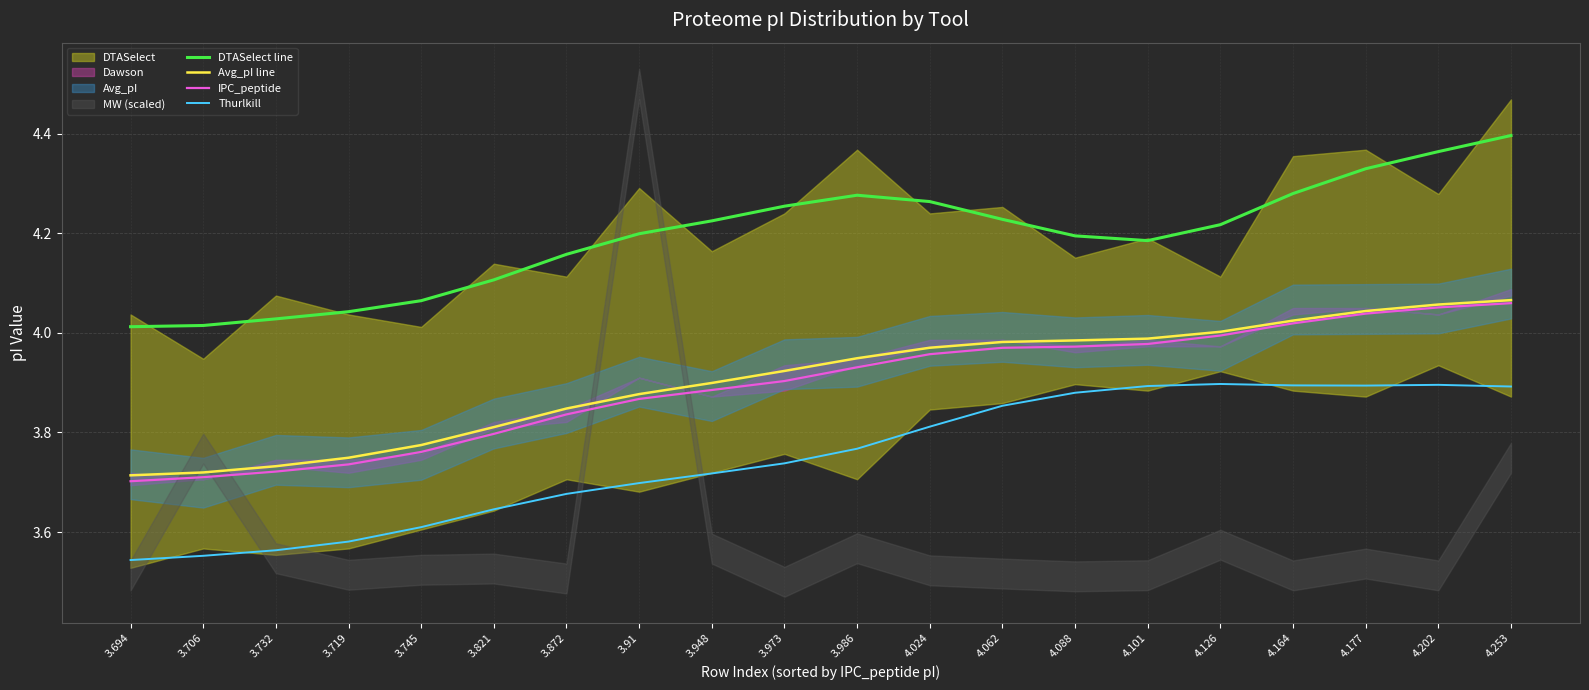

What is the maximum value for Thurlkill?

3.9